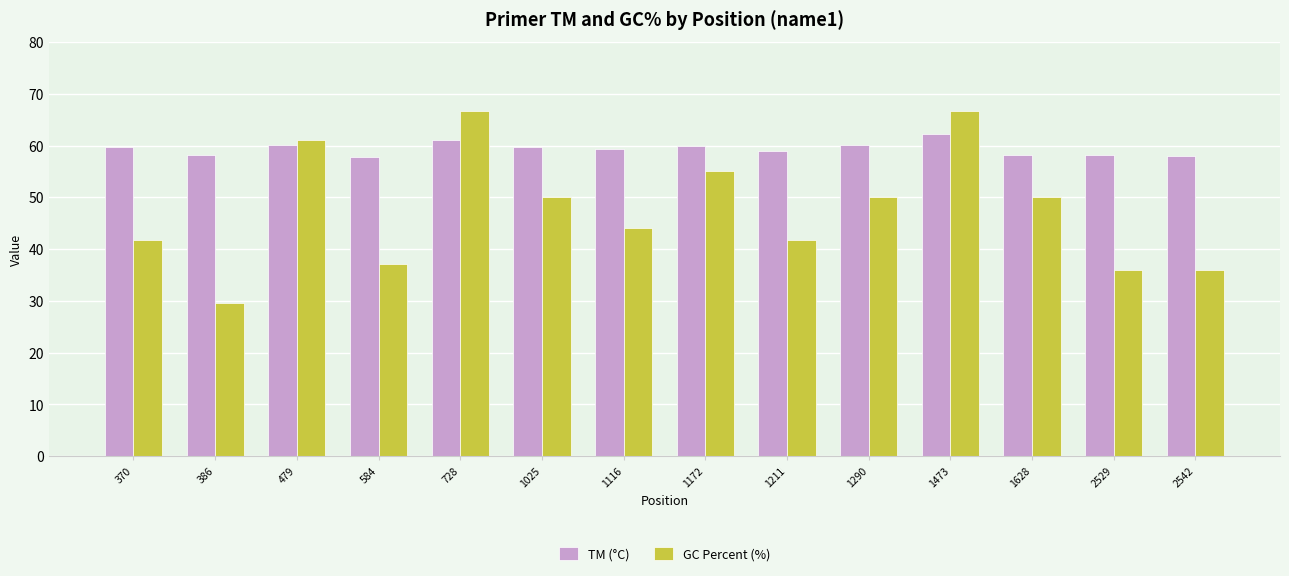

Which series has the largest total across all categories?

TM (°C)